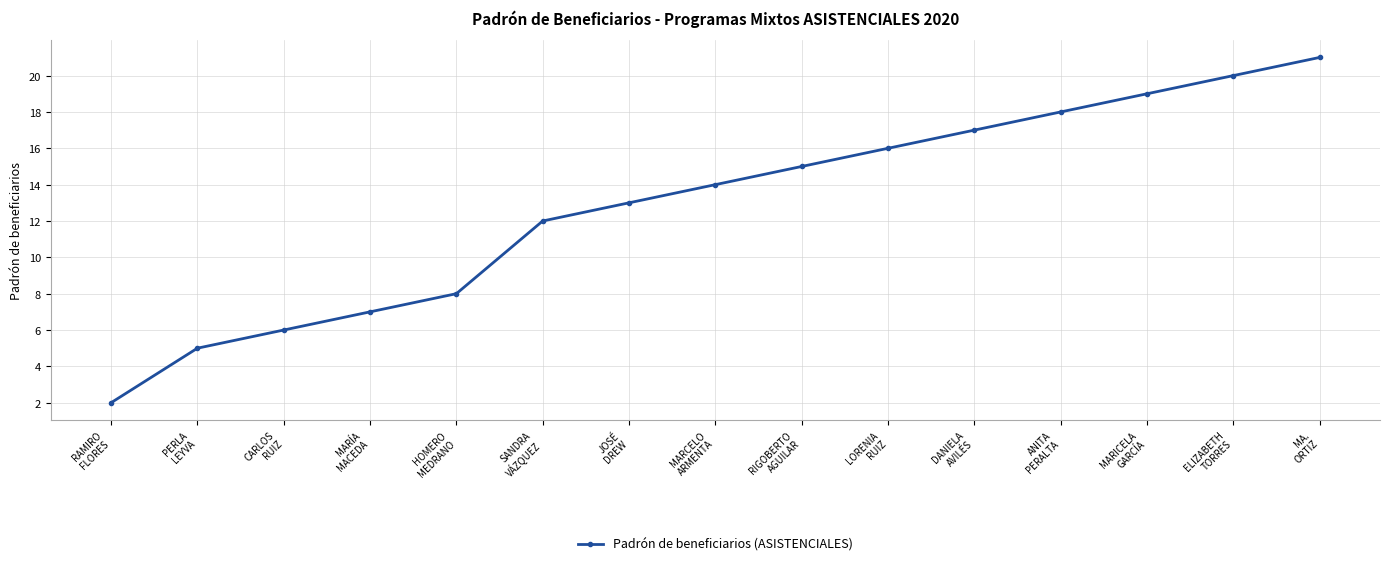

Does the chart have visible grid lines?

Yes